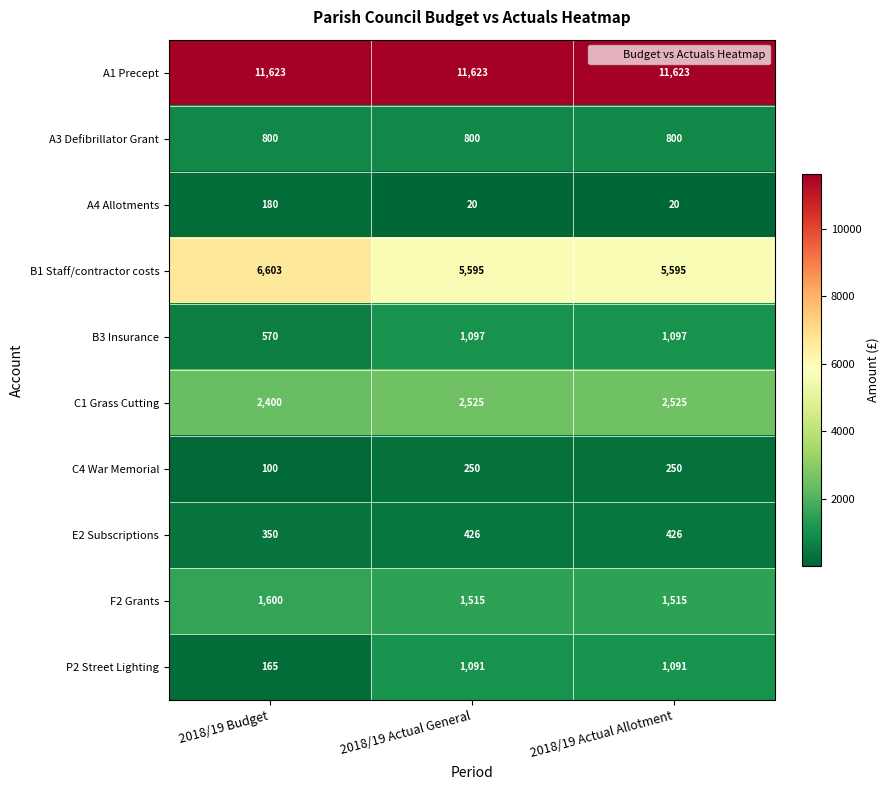

Reading left to right, what are all the values shown in this chart?

A1 Precept: 11623	11623	11623
A3 Defibrillator Grant: 800	800	800
A4 Allotments: 180	20	20
B1 Staff/contractor costs: 6603	5595	5595
B3 Insurance: 570	1097	1097
C1 Grass Cutting: 2400	2525	2525
C4 War Memorial: 100	250	250
E2 Subscriptions: 350	426	426
F2 Grants: 1600	1515	1515
P2 Street Lighting: 165	1091	1091